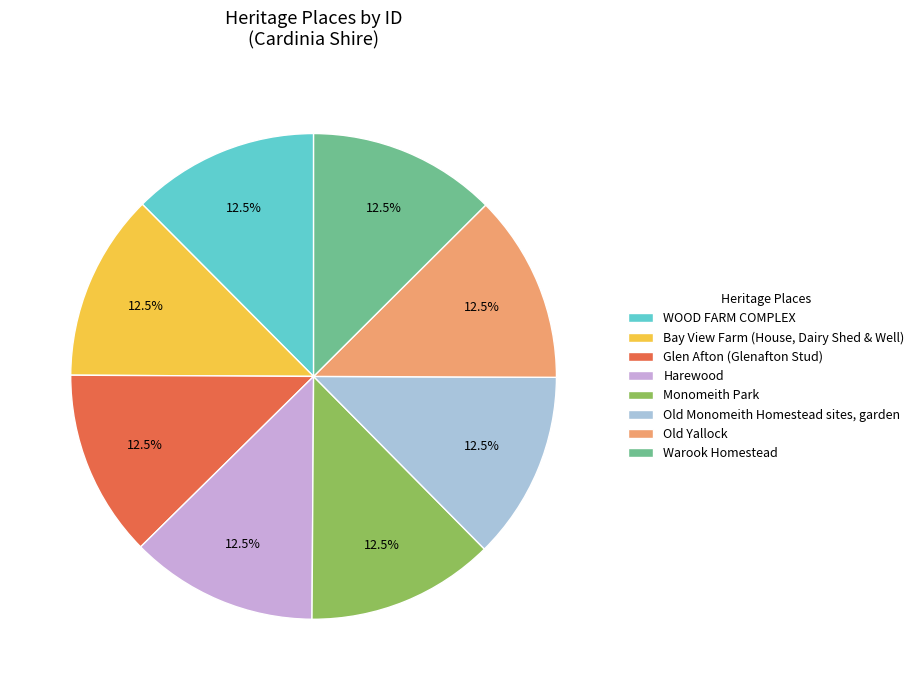

What is the total percentage of Bay View Farm (House, Dairy Shed & Well) and Old Yallock?

25.0%